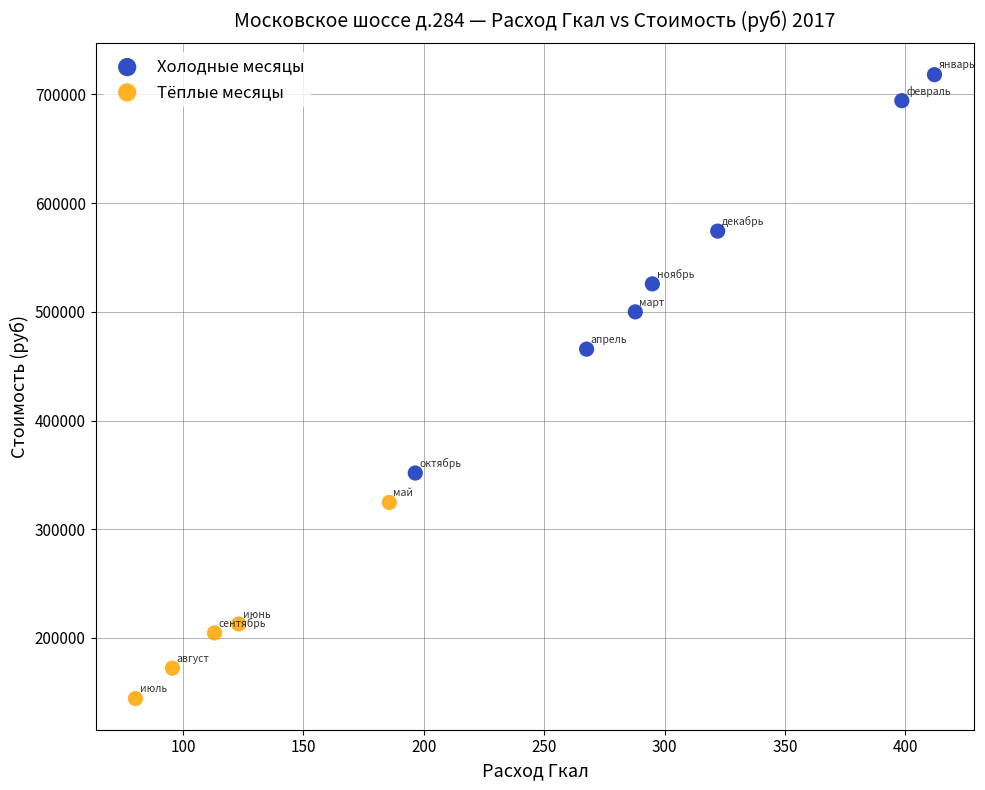

Which series has the largest Y range (max minus min)?

Холодные месяцы